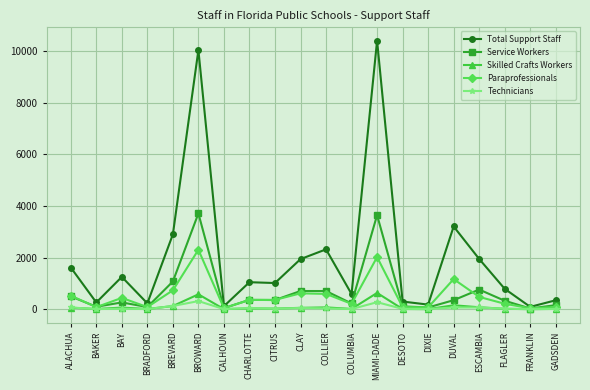

How many values in the Paraprofessionals series are below 359?

10